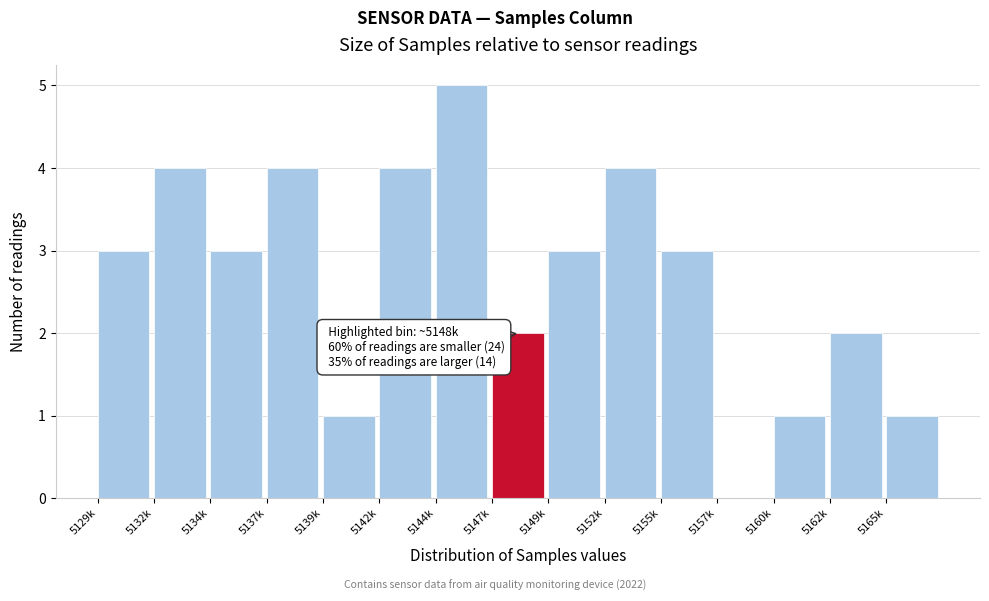

Reading right to left, extract all data points from this chart.

5165k=1	5162k=2	5160k=1	5157k=0	5155k=3	5152k=4	5149k=3	5147k=2	5144k=5	5142k=4	5139k=1	5137k=4	5134k=3	5132k=4	5129k=3